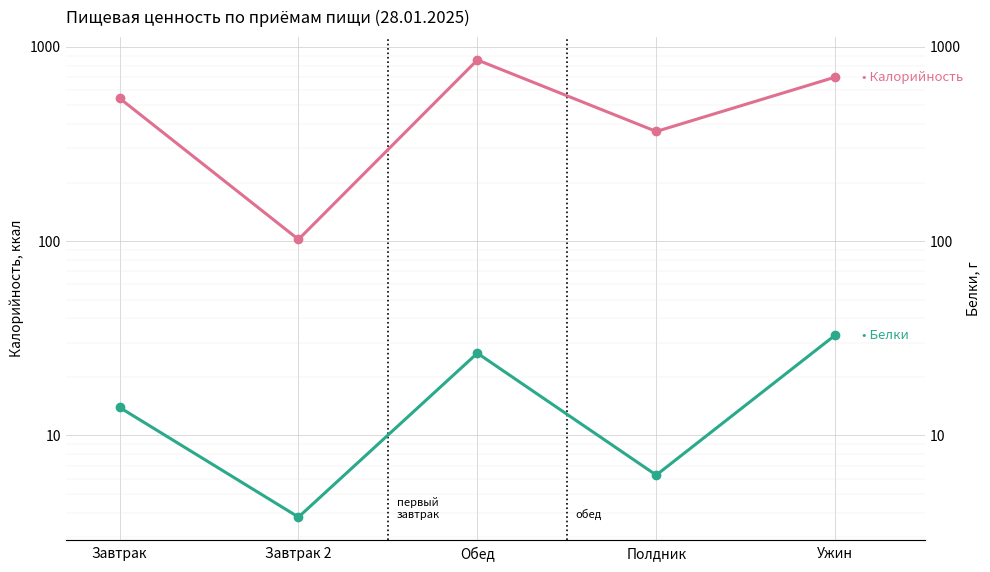

True or false: Белки and Калорийность intersect in this chart.

False